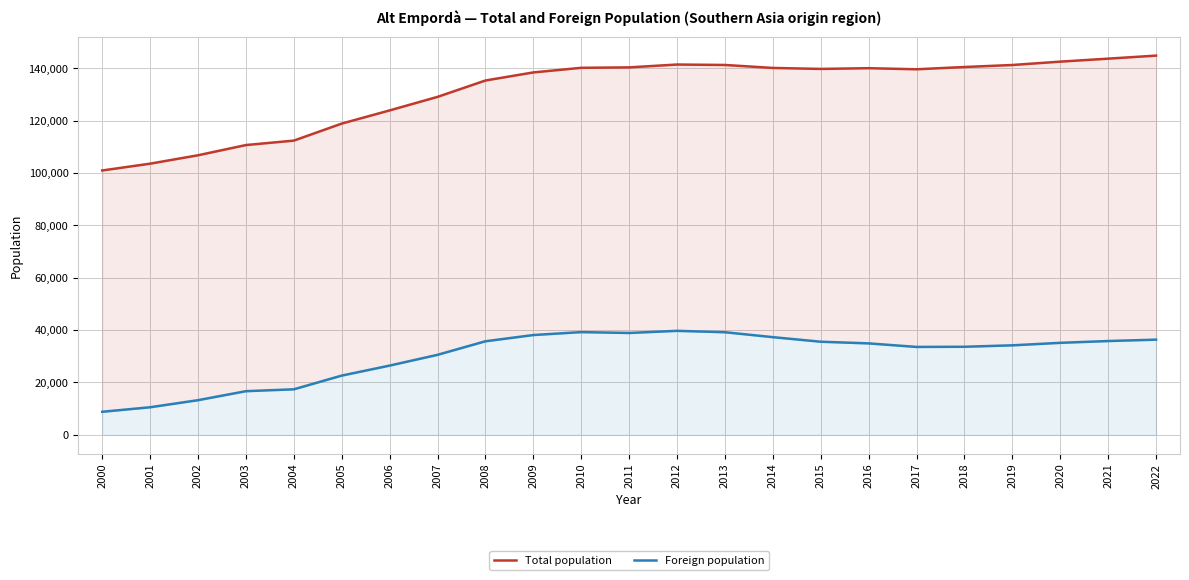

True or false: Total population has more than 2 interior local peaks.

False